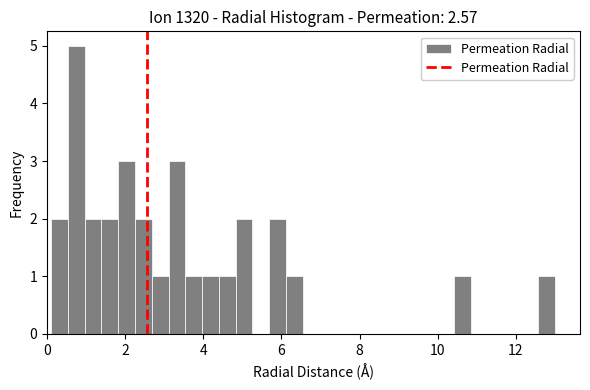

Around what value on the x-axis is the tallest bar? Give the approximate position of its centre, as read against the axis.

0.8